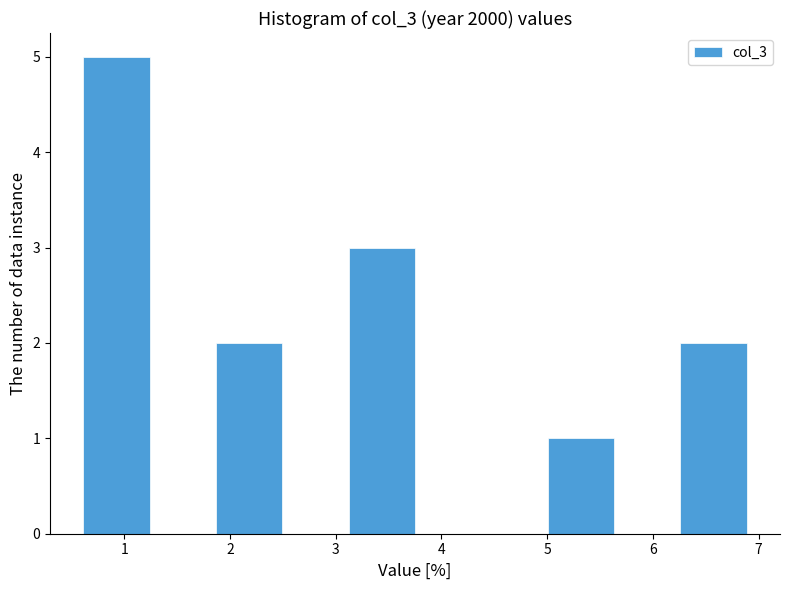

Reading left to right, list every bar in this chart as the range it spans on the x-axis followed by its height. Neither the bar edges nor the heights are printed on the chart, so give them approximately, as read against the axes.

0.6 to 1.2: 5
1.2 to 1.9: 0
1.9 to 2.5: 2
2.5 to 3.1: 0
3.1 to 3.8: 3
3.8 to 4.4: 0
4.4 to 5.0: 0
5.0 to 5.6: 1
5.6 to 6.3: 0
6.3 to 6.9: 2